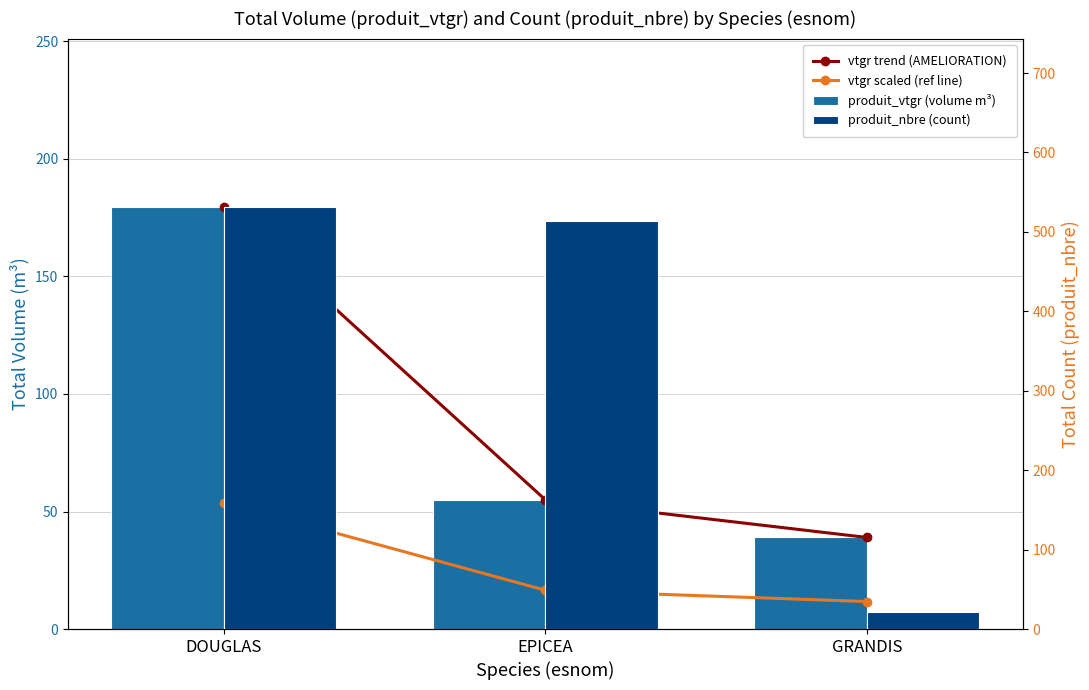

What is the spread (max minus min) of values at EPICEA?

497.5